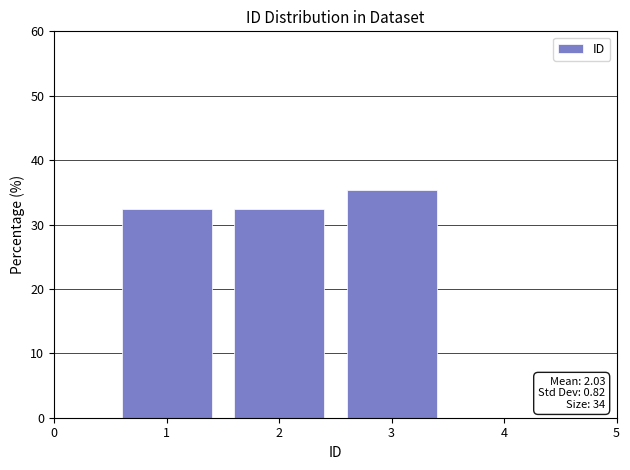

Over which range of the x-axis is the bar tallest?

2.5 to 3.5